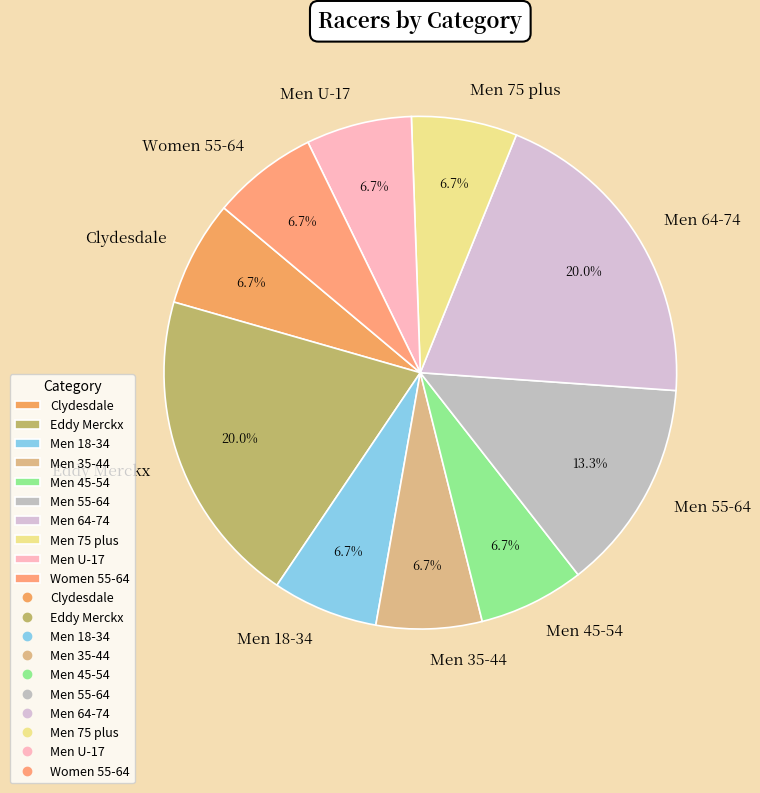

Do Men 18-34 and Men 45-54 together represent more than half of the pie?

No